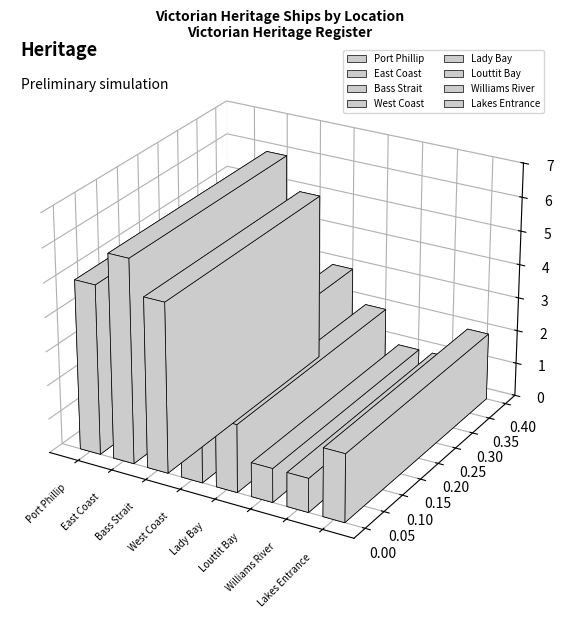

The chart shows a value of 2 at East Coast. True or false?

False